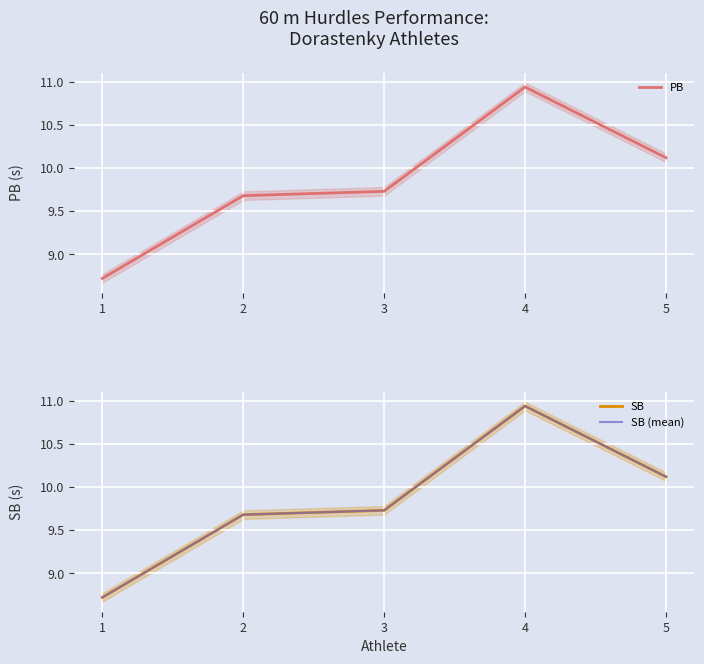

How many categories are shown in the chart?

5